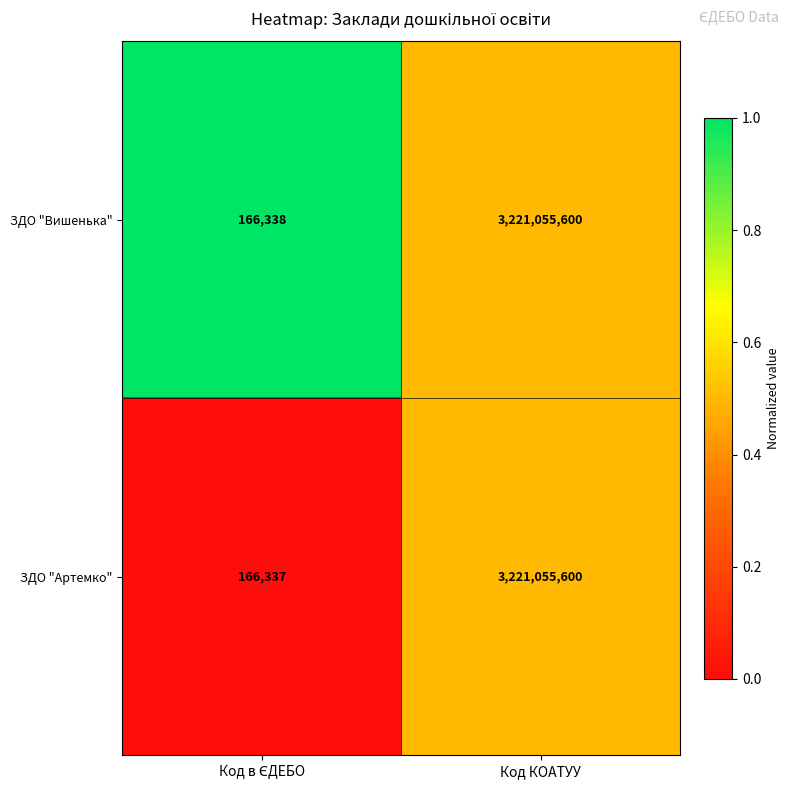

Reading left to right, what are all the values shown in this chart?

ЗДО "Вишенька": 166338	3221055600
ЗДО "Артемко": 166337	3221055600